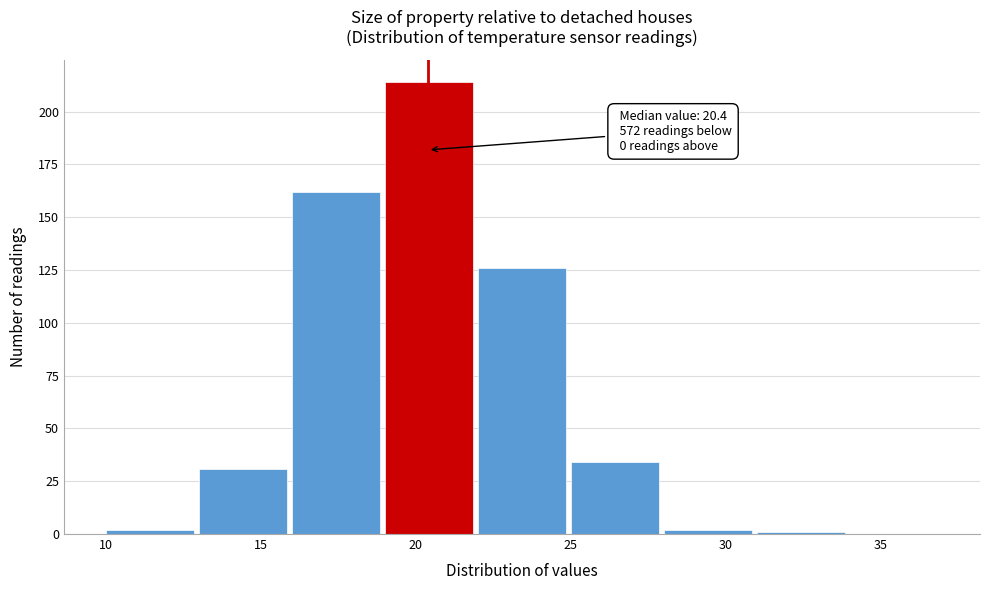

Over which range of the x-axis is the bar tallest?

19 to 22